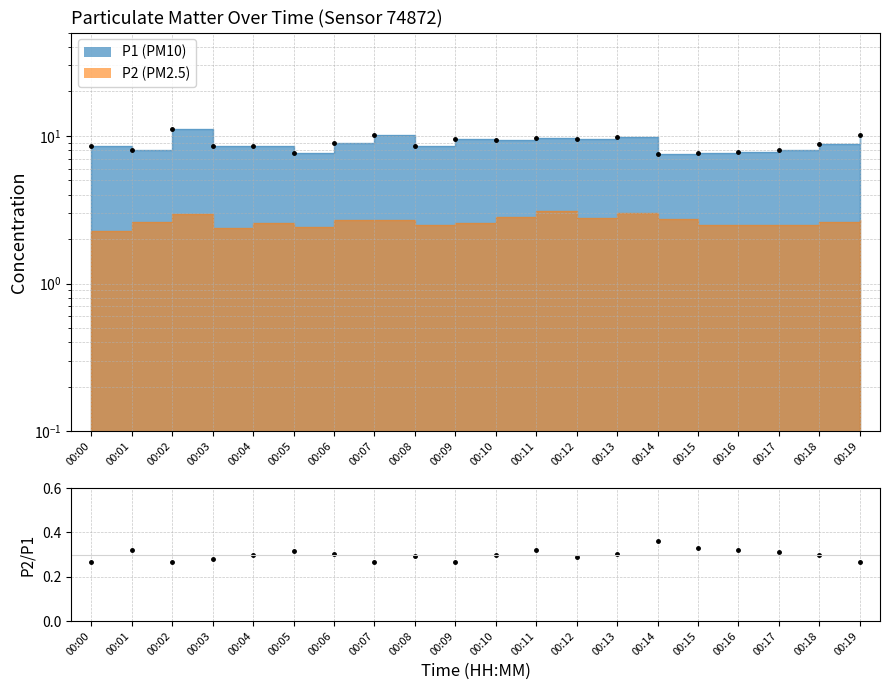

What is the change in value from 00:08 to 00:15?

-0.9